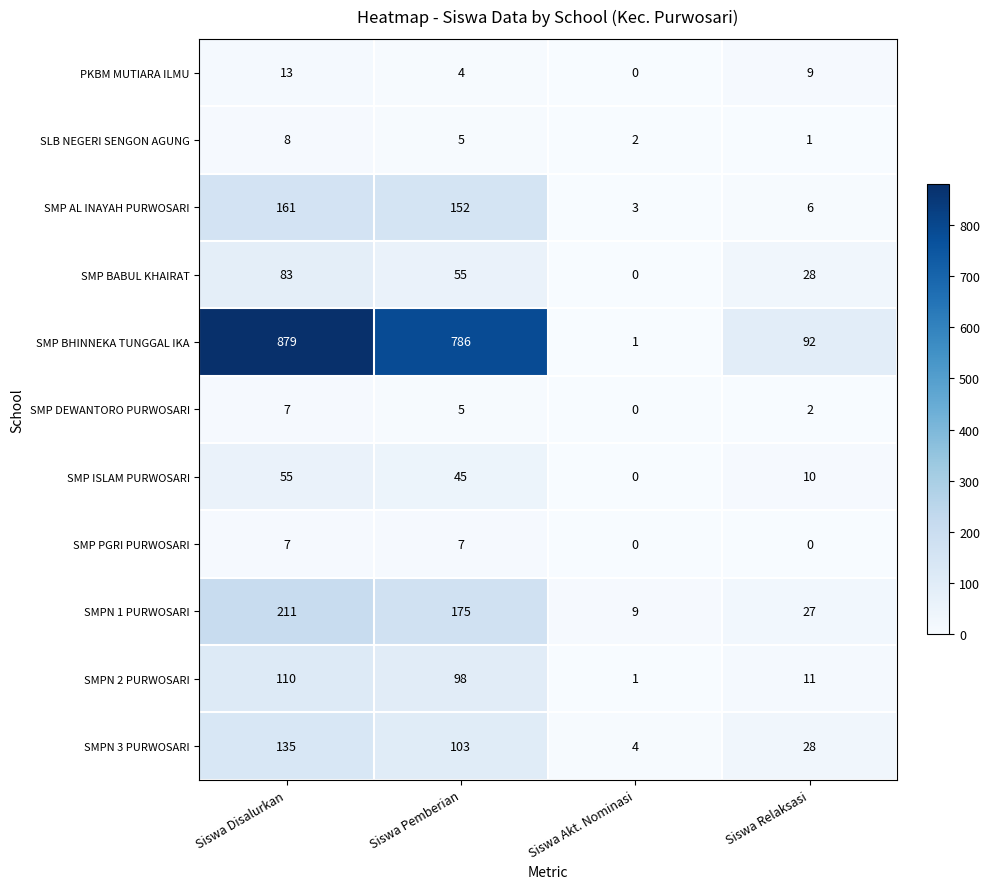

True or false: SLB NEGERI SENGON AGUNG has a value of 1 at Siswa Pemberian.

False